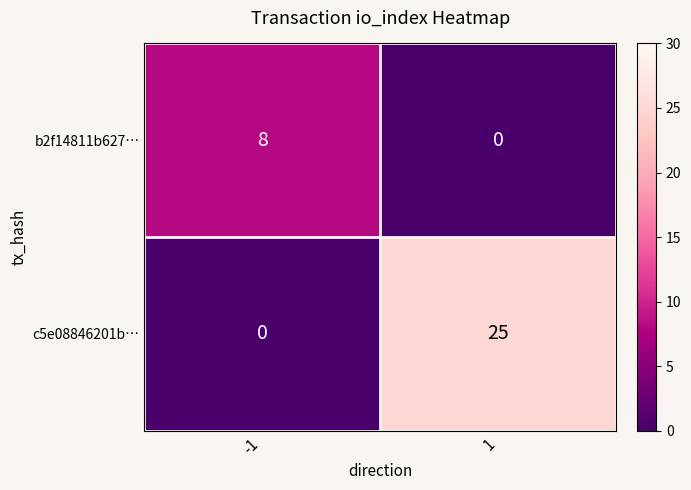

Which series changed the most between -1 and 1?

c5e08846201b…